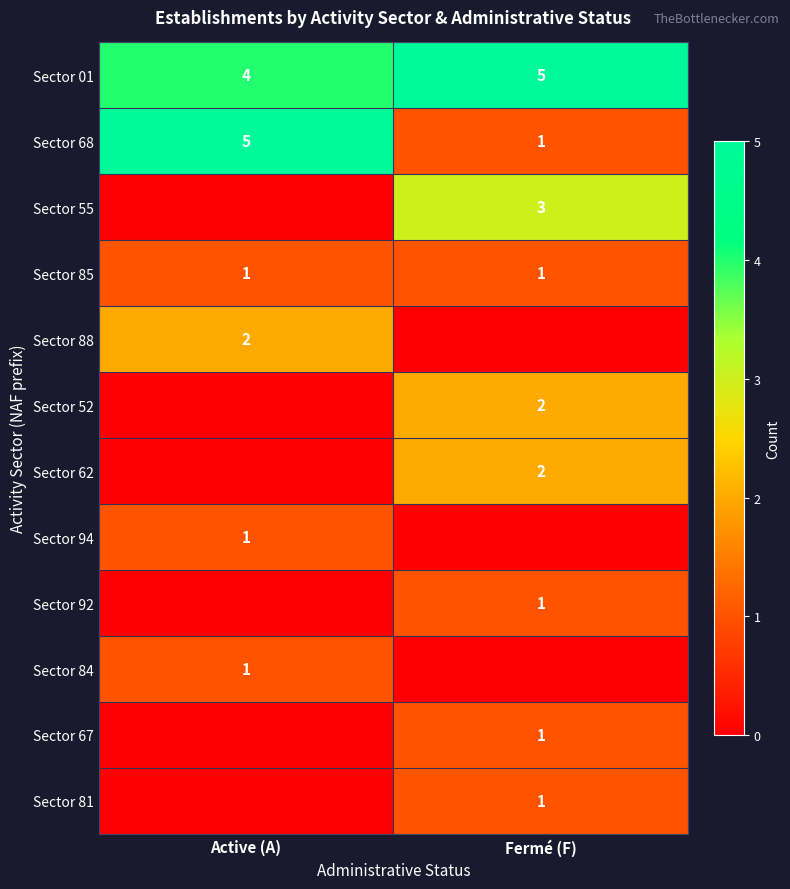

True or false: Sector 88 has a value of 1 at Active (A).

False